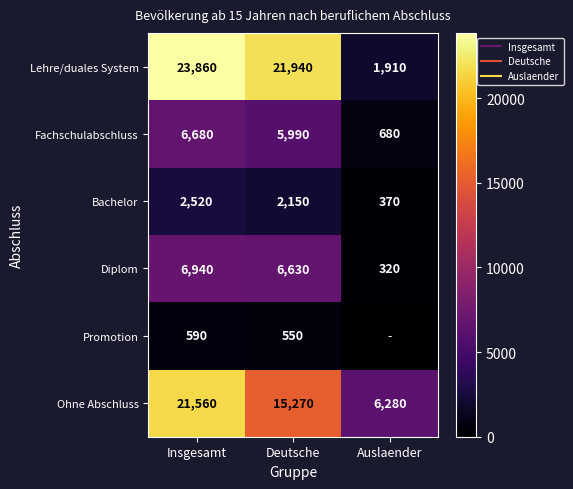

What is the spread (max minus min) of values at Deutsche?

21390